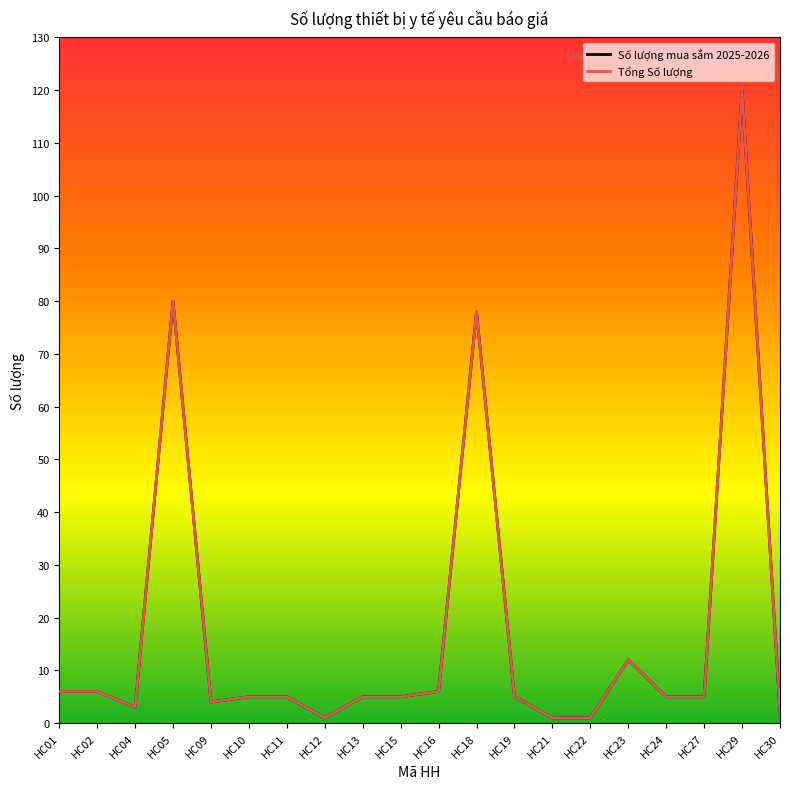

Reading right to left, list all the values displayed in this chart.

Số lượng mua sắm 2025-2026: HC30=2	HC29=120	HC27=5	HC24=5	HC23=12	HC22=1	HC21=1	HC19=5	HC18=78	HC16=6	HC15=5	HC13=5	HC12=1	HC11=5	HC10=5	HC09=4	HC05=80	HC04=3	HC02=6	HC01=6
Tổng Số lượng: HC30=2	HC29=120	HC27=5	HC24=5	HC23=12	HC22=1	HC21=1	HC19=5	HC18=78	HC16=6	HC15=5	HC13=5	HC12=1	HC11=5	HC10=5	HC09=4	HC05=80	HC04=3	HC02=6	HC01=6